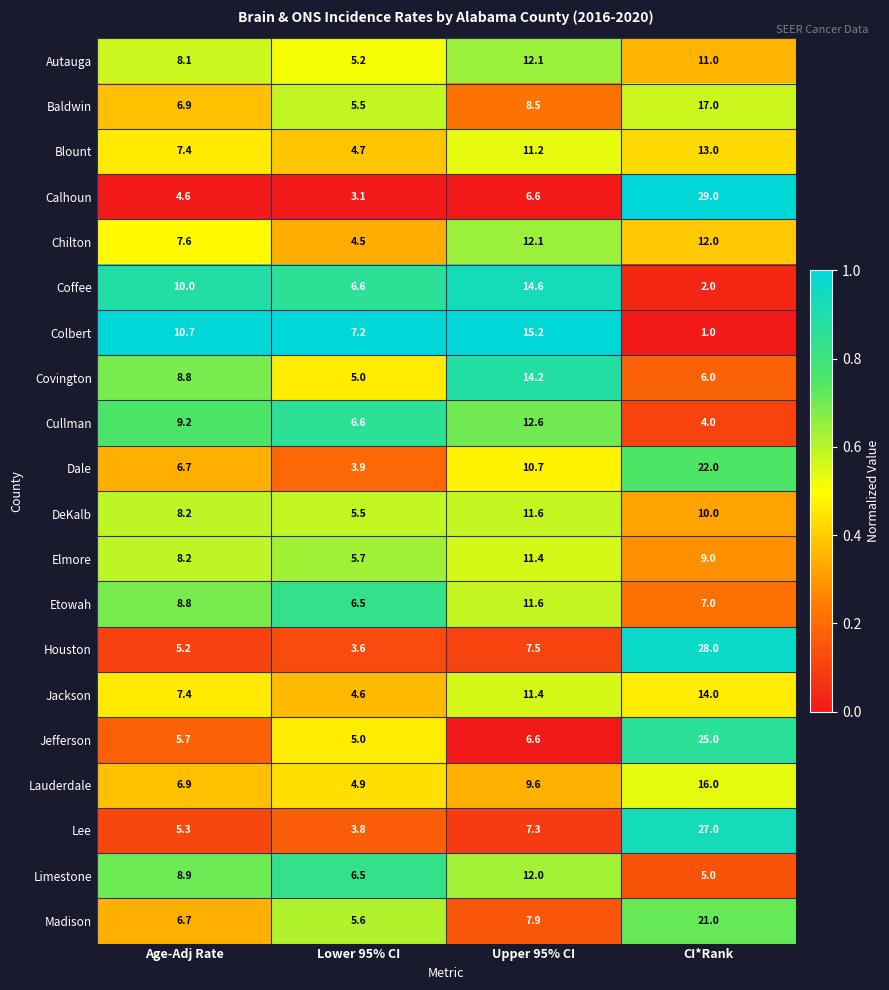

What is the sum of the Blount values at Age-Adj Rate and CI*Rank?

20.4